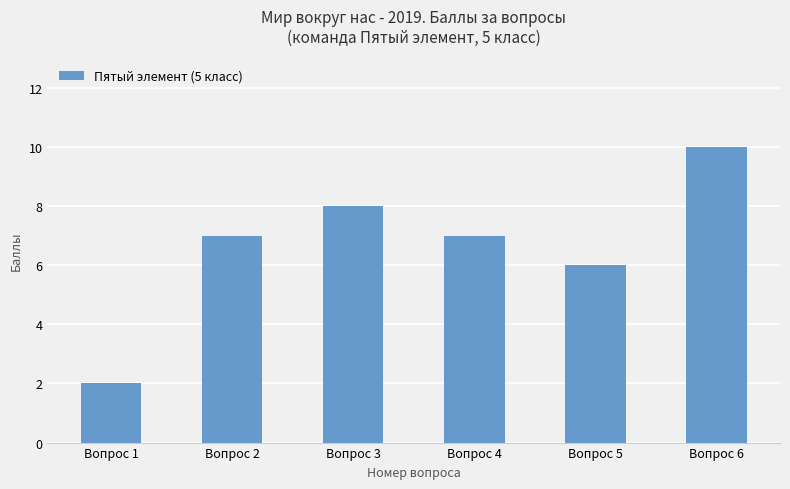

The chart shows a value of 11 at Вопрос 3. True or false?

False